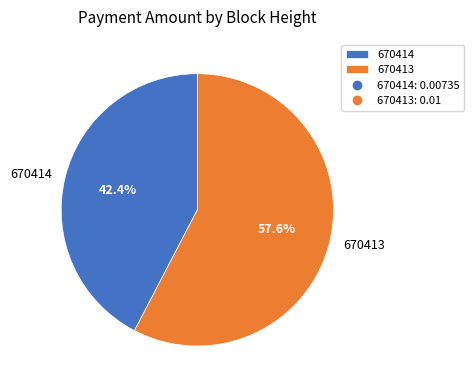

Count the number of slices in the pie.

2